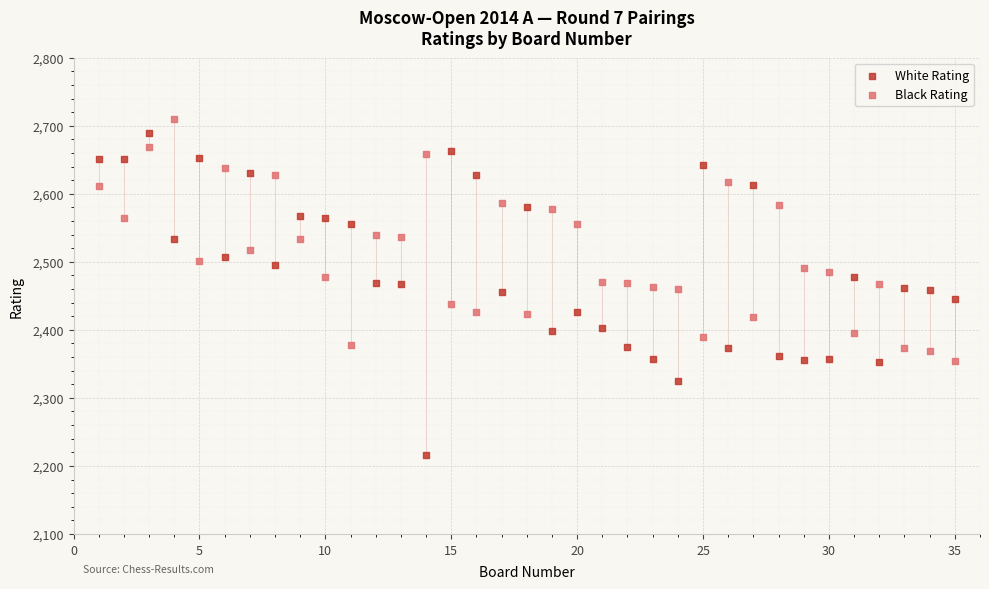

Which series reaches the minimum Y coordinate?

White Rating